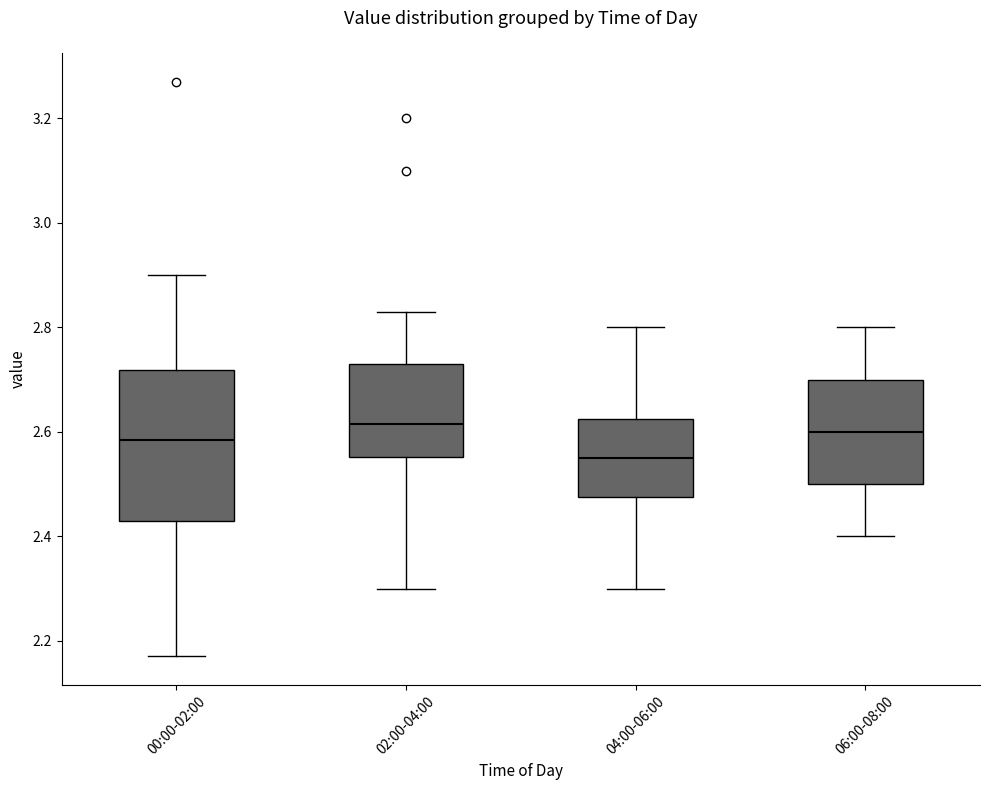

Which box is the tallest, from its lower edge to its upper edge?

00:00-02:00